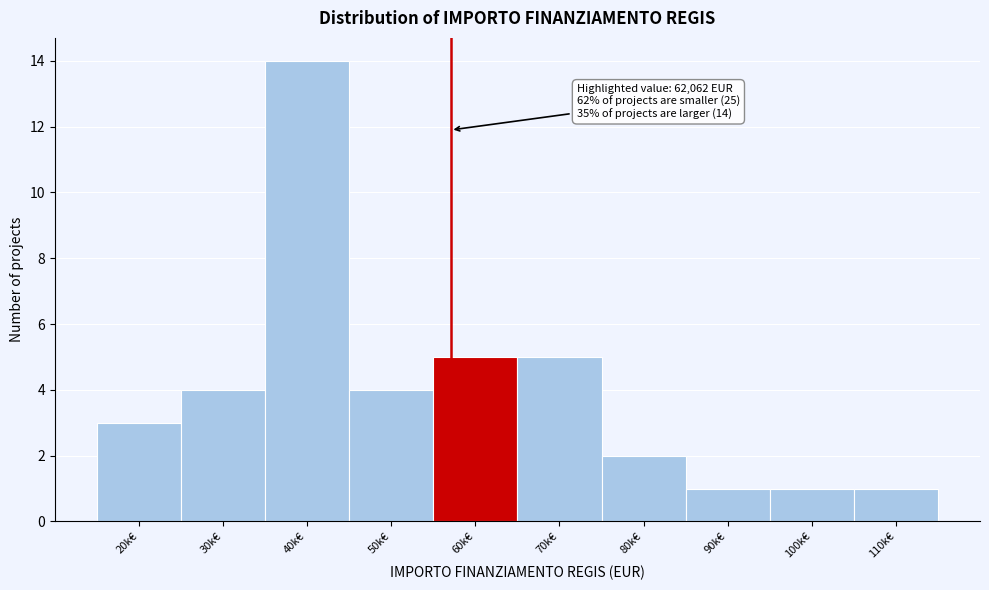

Reading left to right, list all the values displayed in this chart.

20k€=3	30k€=4	40k€=14	50k€=4	60k€=5	70k€=5	80k€=2	90k€=1	100k€=1	110k€=1